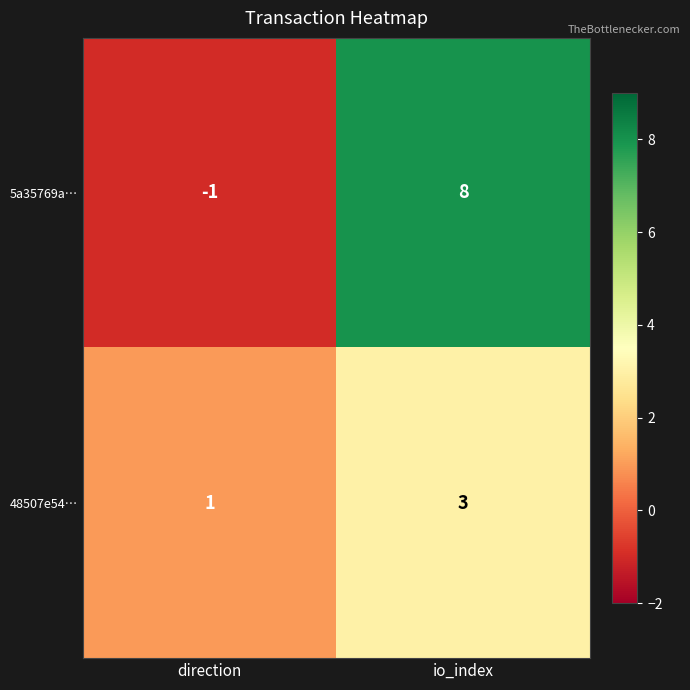

Is it true that 48507e54… equals 1 at direction?

True